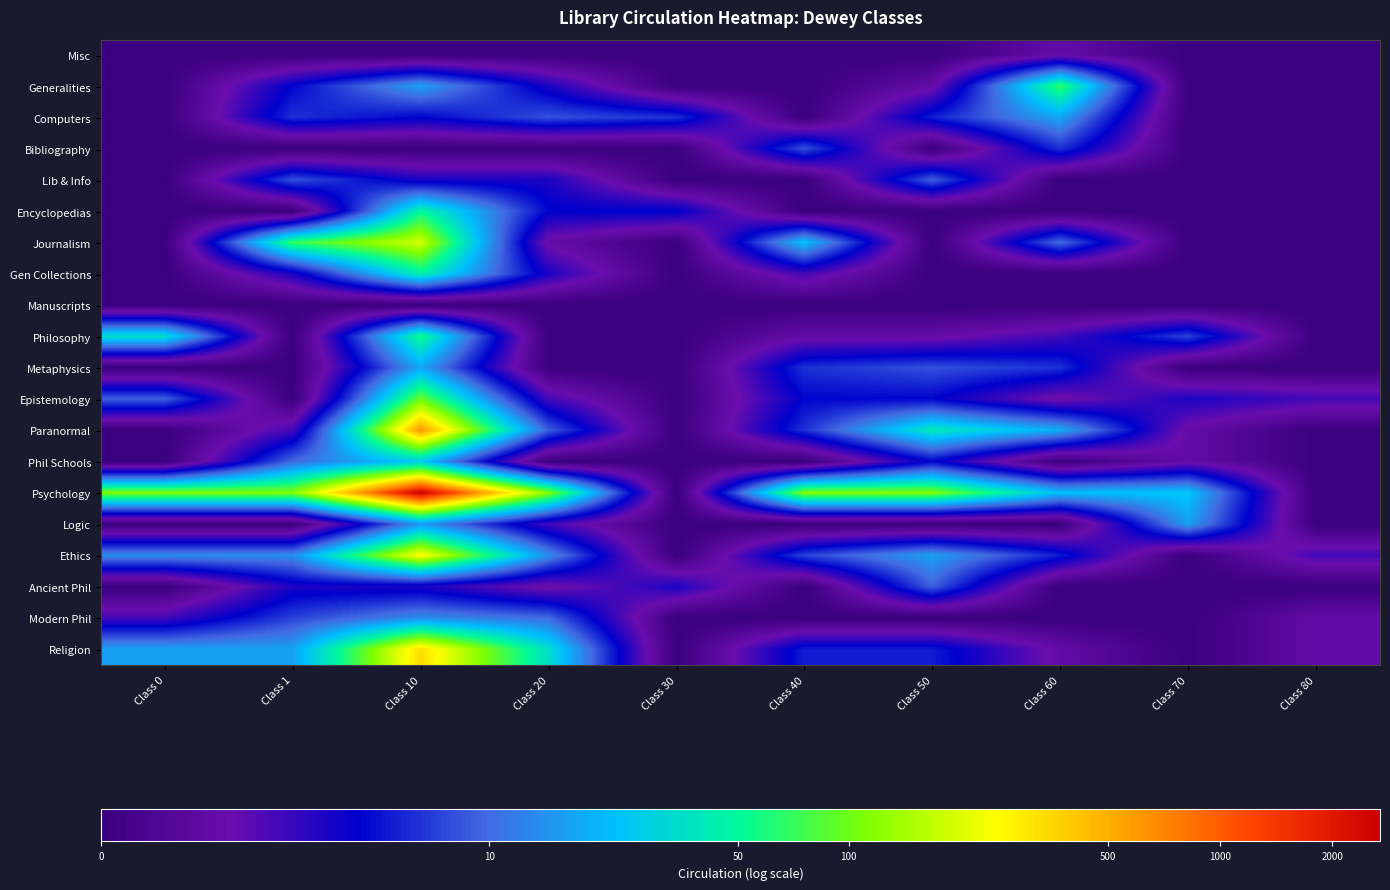

Reading left to right, what are all the values shown in this chart?

Misc: Class 0=0.0	Class 1=0.0	Class 10=0.0	Class 20=0.0	Class 30=0.0	Class 40=0.0	Class 50=0.0	Class 60=0.7	Class 70=0.0	Class 80=0.0
Generalities: Class 0=0.0	Class 1=1.6	Class 10=2.9	Class 20=1.4	Class 30=0.0	Class 40=0.0	Class 50=0.7	Class 60=4.2	Class 70=0.0	Class 80=0.0
Computers: Class 0=0.0	Class 1=1.9	Class 10=1.6	Class 20=2.2	Class 30=1.9	Class 40=0.0	Class 50=1.8	Class 60=2.9	Class 70=0.0	Class 80=0.0
Bibliography: Class 0=0.0	Class 1=0.0	Class 10=0.0	Class 20=0.0	Class 30=0.0	Class 40=2.2	Class 50=0.0	Class 60=1.9	Class 70=0.0	Class 80=0.0
Lib & Info: Class 0=0.0	Class 1=2.2	Class 10=1.4	Class 20=1.4	Class 30=0.0	Class 40=0.0	Class 50=2.3	Class 60=0.0	Class 70=0.0	Class 80=0.0
Encyclopedias: Class 0=0.0	Class 1=0.0	Class 10=3.9	Class 20=1.6	Class 30=1.6	Class 40=0.0	Class 50=0.0	Class 60=0.0	Class 70=0.0	Class 80=0.0
Journalism: Class 0=0.0	Class 1=4.3	Class 10=5.2	Class 20=0.7	Class 30=0.0	Class 40=3.2	Class 50=0.0	Class 60=2.4	Class 70=0.0	Class 80=0.0
Gen Collections: Class 0=0.0	Class 1=1.4	Class 10=3.9	Class 20=1.4	Class 30=0.0	Class 40=1.1	Class 50=0.0	Class 60=0.0	Class 70=0.0	Class 80=0.0
Manuscripts: Class 0=0.0	Class 1=0.0	Class 10=0.0	Class 20=0.0	Class 30=0.0	Class 40=0.0	Class 50=0.0	Class 60=0.0	Class 70=0.0	Class 80=0.0
Philosophy: Class 0=3.6	Class 1=0.0	Class 10=4.0	Class 20=0.0	Class 30=0.0	Class 40=0.7	Class 50=0.7	Class 60=1.1	Class 70=2.1	Class 80=0.0
Metaphysics: Class 0=0.0	Class 1=0.0	Class 10=2.9	Class 20=0.0	Class 30=0.0	Class 40=1.9	Class 50=2.2	Class 60=1.9	Class 70=0.0	Class 80=0.0
Epistemology: Class 0=2.3	Class 1=0.0	Class 10=4.6	Class 20=1.1	Class 30=0.0	Class 40=1.6	Class 50=1.6	Class 60=0.7	Class 70=1.4	Class 80=1.1
Paranormal: Class 0=0.0	Class 1=1.1	Class 10=6.4	Class 20=2.3	Class 30=0.0	Class 40=1.9	Class 50=3.7	Class 60=3.0	Class 70=0.7	Class 80=0.0
Phil Schools: Class 0=0.0	Class 1=2.4	Class 10=3.3	Class 20=0.0	Class 30=0.0	Class 40=0.0	Class 50=1.6	Class 60=0.0	Class 70=0.7	Class 80=0.0
Psychology: Class 0=4.8	Class 1=4.8	Class 10=7.9	Class 20=4.8	Class 30=0.0	Class 40=4.8	Class 50=4.8	Class 60=3.2	Class 70=3.3	Class 80=0.0
Logic: Class 0=0.0	Class 1=0.0	Class 10=2.8	Class 20=1.1	Class 30=0.0	Class 40=0.0	Class 50=0.0	Class 60=0.0	Class 70=2.9	Class 80=0.0
Ethics: Class 0=2.7	Class 1=2.7	Class 10=5.6	Class 20=2.7	Class 30=0.0	Class 40=2.1	Class 50=2.9	Class 60=1.8	Class 70=0.0	Class 80=1.1
Ancient Phil: Class 0=0.0	Class 1=1.4	Class 10=1.4	Class 20=0.7	Class 30=1.4	Class 40=0.0	Class 50=2.3	Class 60=0.0	Class 70=0.0	Class 80=0.0
Modern Phil: Class 0=1.1	Class 1=2.1	Class 10=2.7	Class 20=2.4	Class 30=0.0	Class 40=0.0	Class 50=0.0	Class 60=0.0	Class 70=0.0	Class 80=0.7
Religion: Class 0=2.9	Class 1=2.9	Class 10=5.8	Class 20=3.6	Class 30=0.0	Class 40=1.8	Class 50=1.8	Class 60=0.7	Class 70=0.0	Class 80=0.7